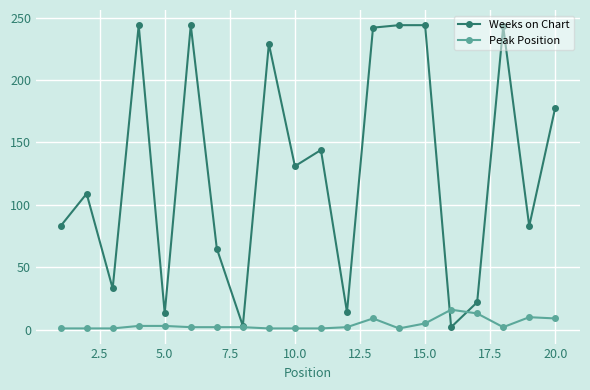

What is the sum of all Peak Position values?

85